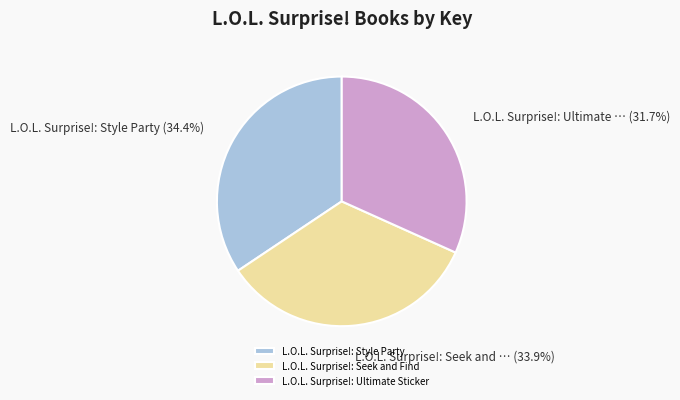

To the nearest percent, what portion does L.O.L. Surprise!: Seek and Find represent?

34%